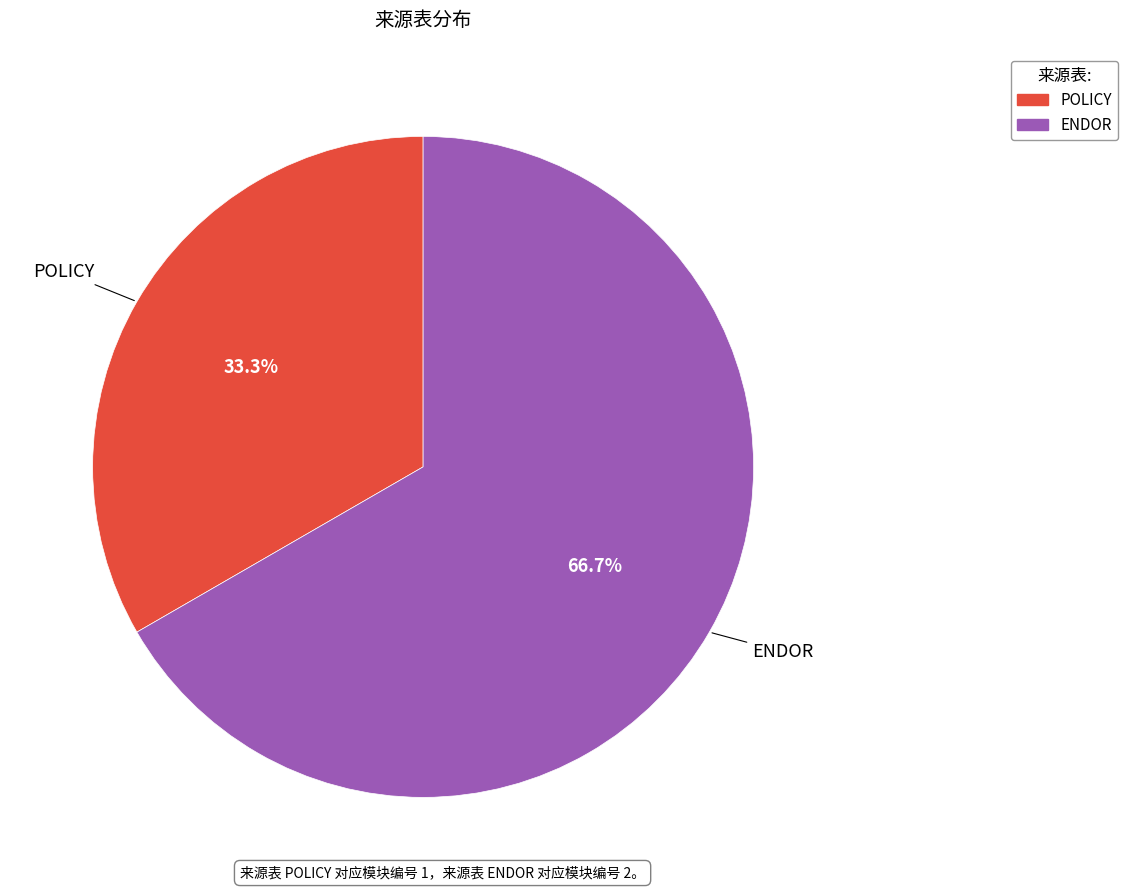

The ENDOR slice represents 77% of the pie. True or false?

False